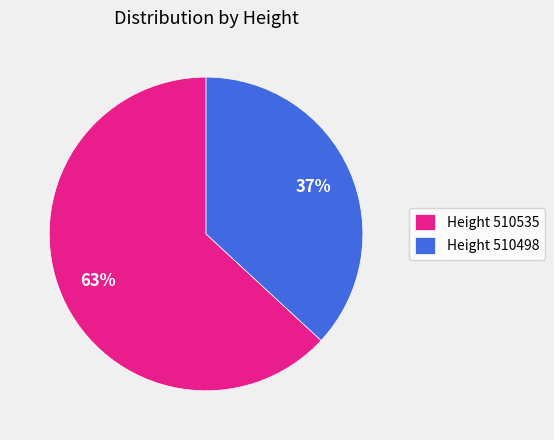

To the nearest percent, what is the difference between the largest and smallest slice percentages?

26%